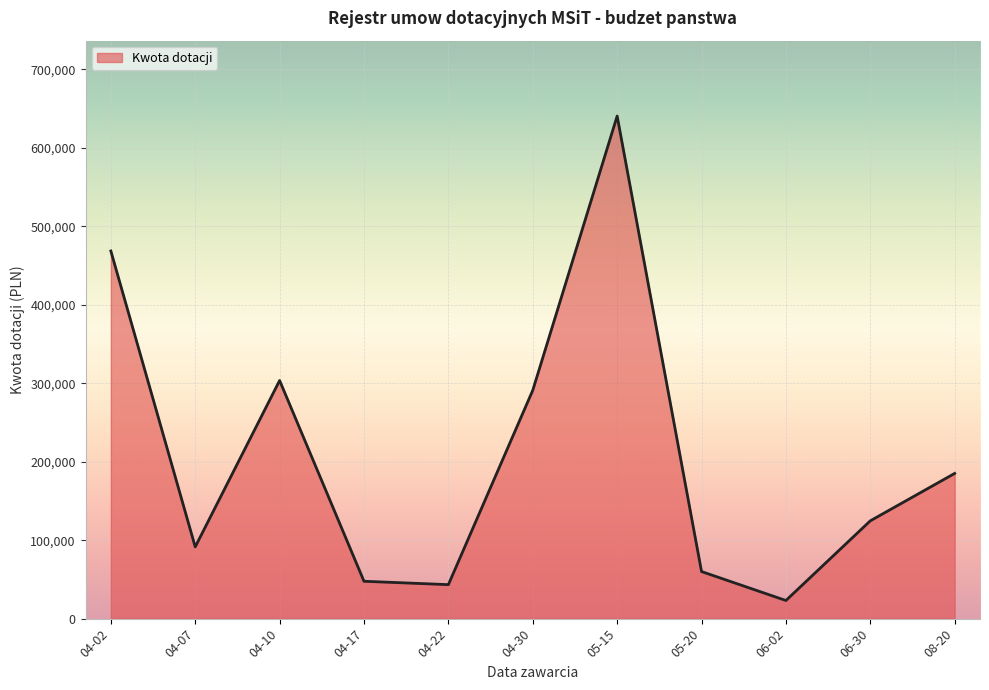

What is the difference between the second highest and minimum values?

445356.0